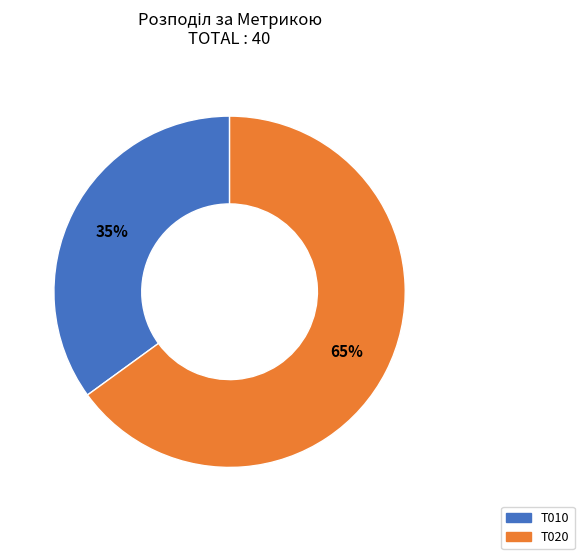

Is there a majority slice in this chart?

Yes